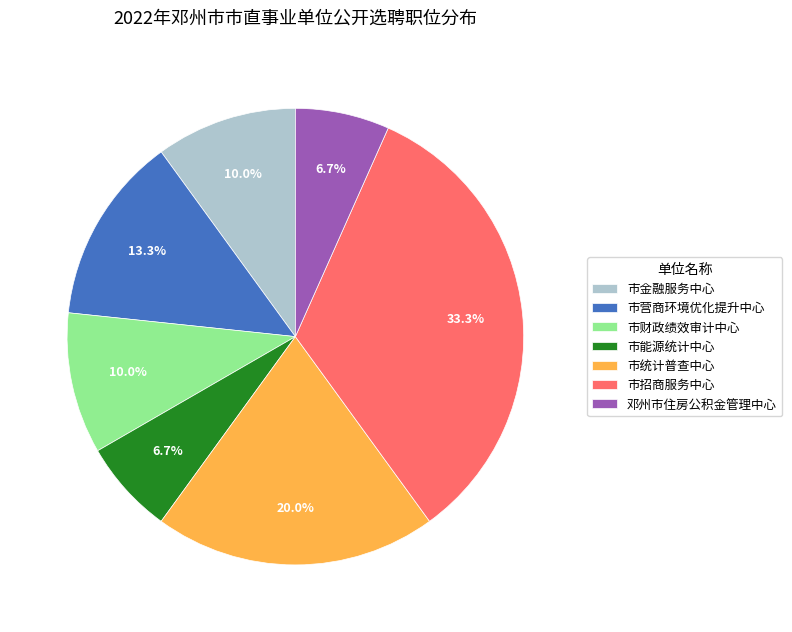

What is the largest slice in the pie chart?

市招商服务中心